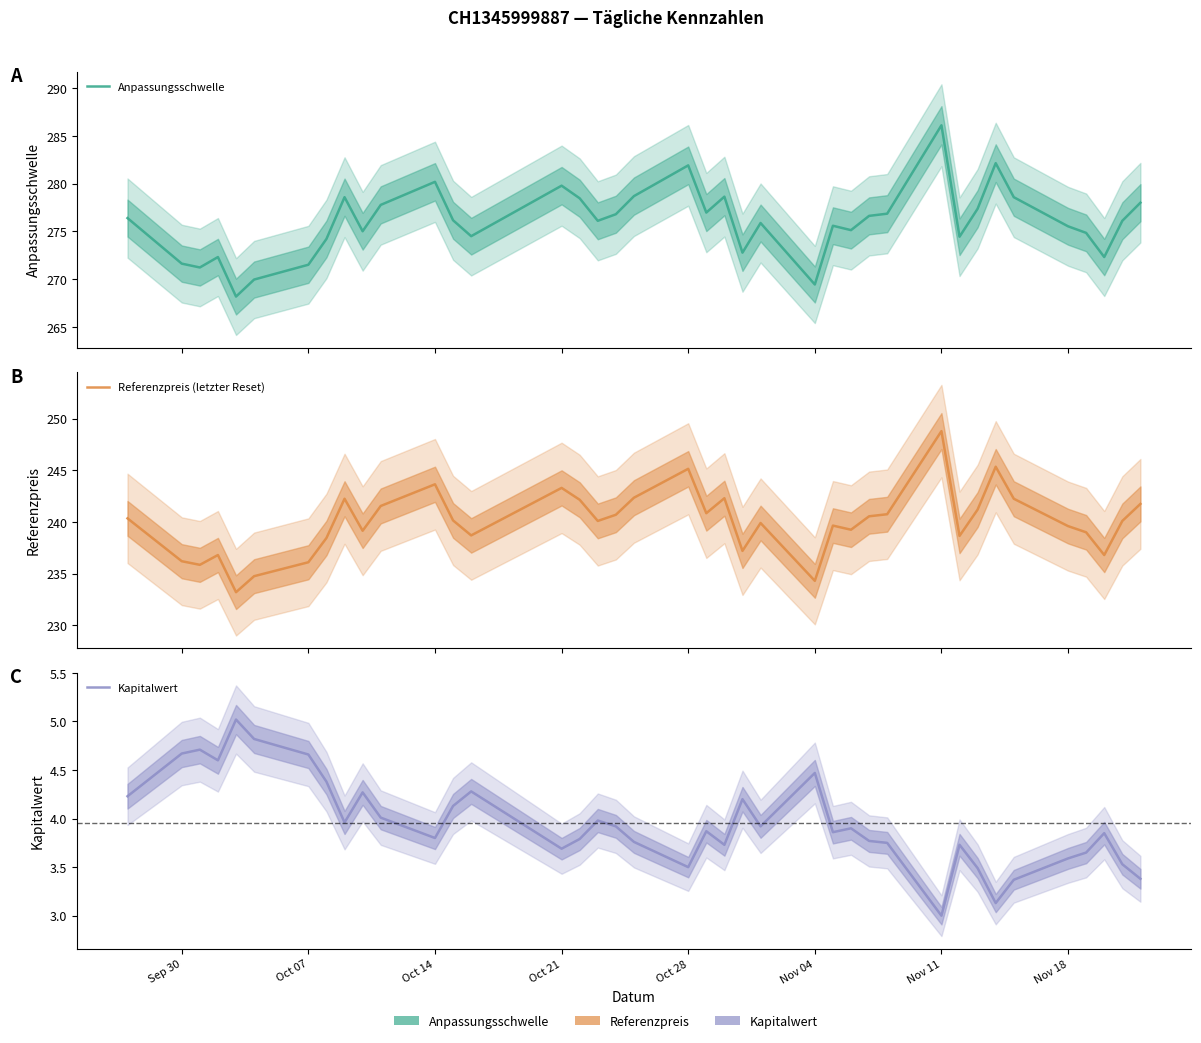

At Oct 28, list the series in order from smallest to largest.

Kapitalwert, Referenzpreis (letzter Reset), Anpassungsschwelle